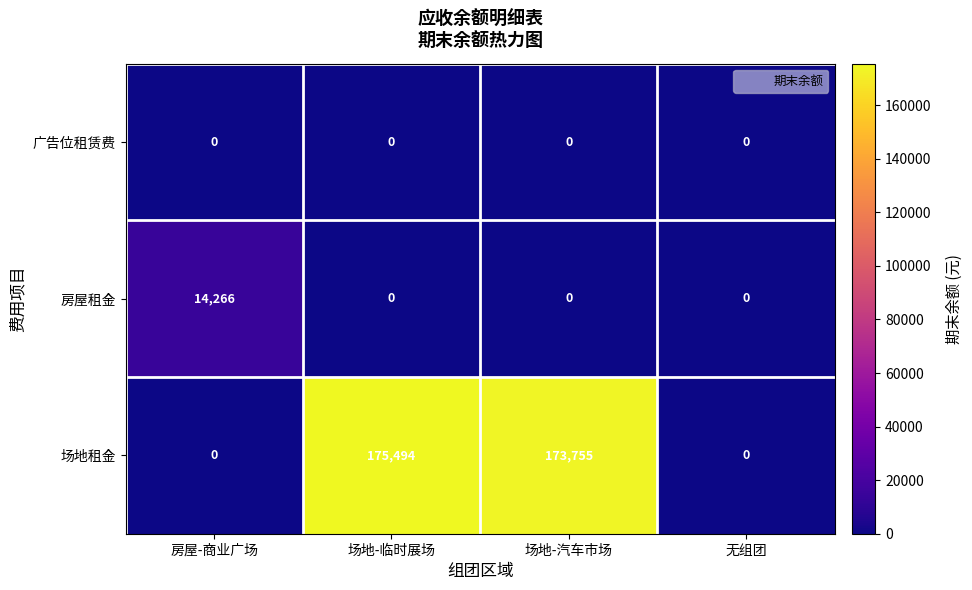

List the series in order of their peak value, lowest first.

广告位租赁费, 房屋租金, 场地租金